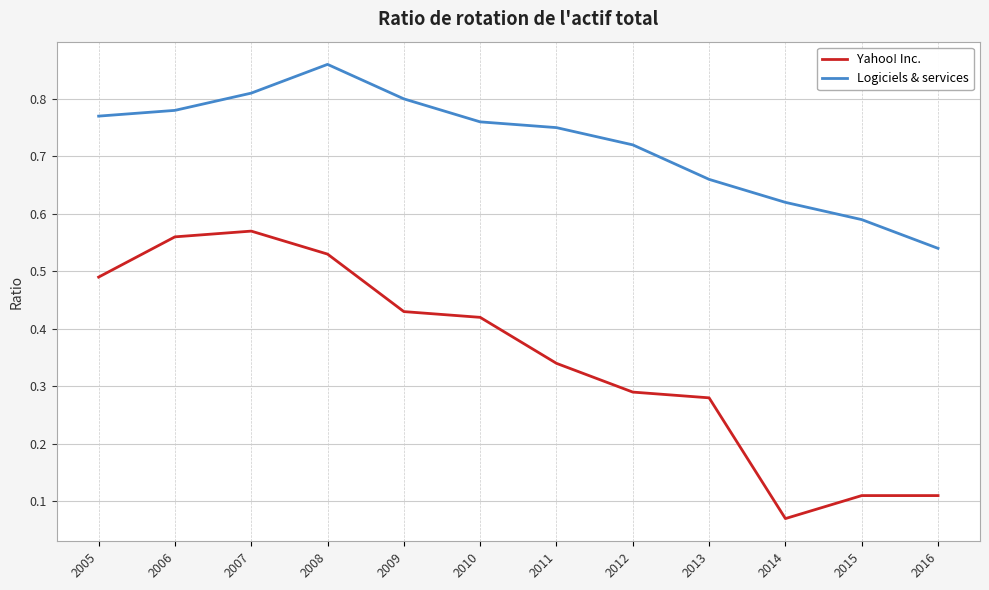

True or false: Yahoo! Inc. has a value of 0.2 at 2007.

False